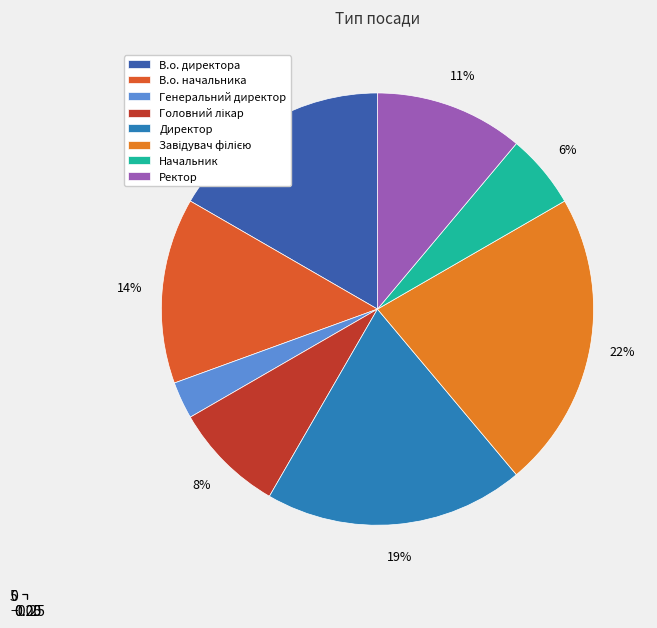

Rank the categories by value from lowest to highest.

Генеральний директор, Начальник, Головний лікар, Ректор, В.о. начальника, В.о. директора, Директор, Завідувач філією